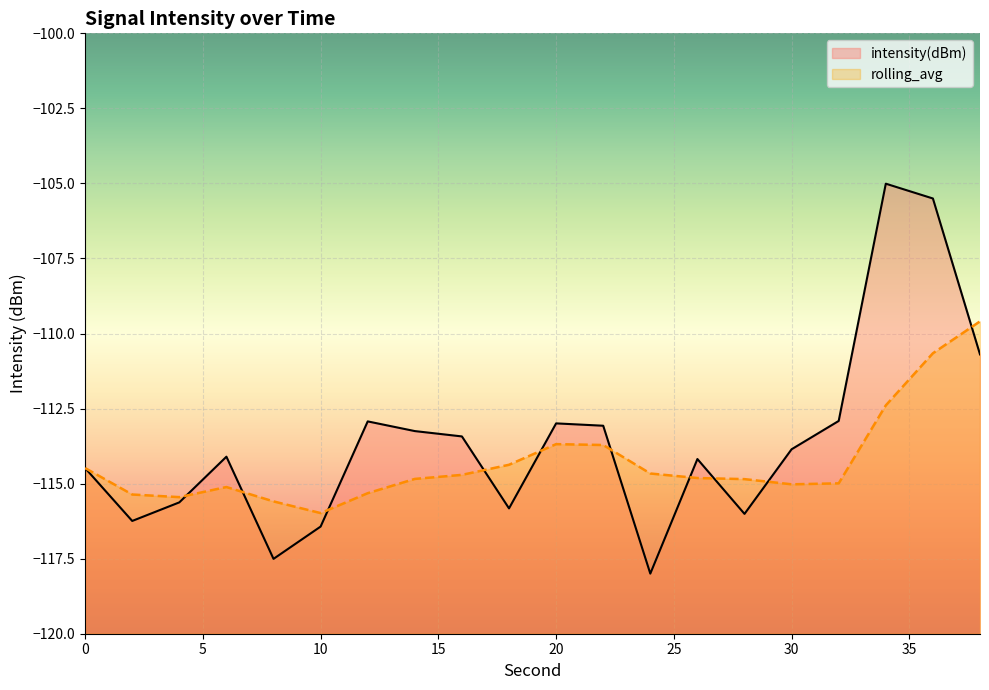

Where is the first local maximum?

6